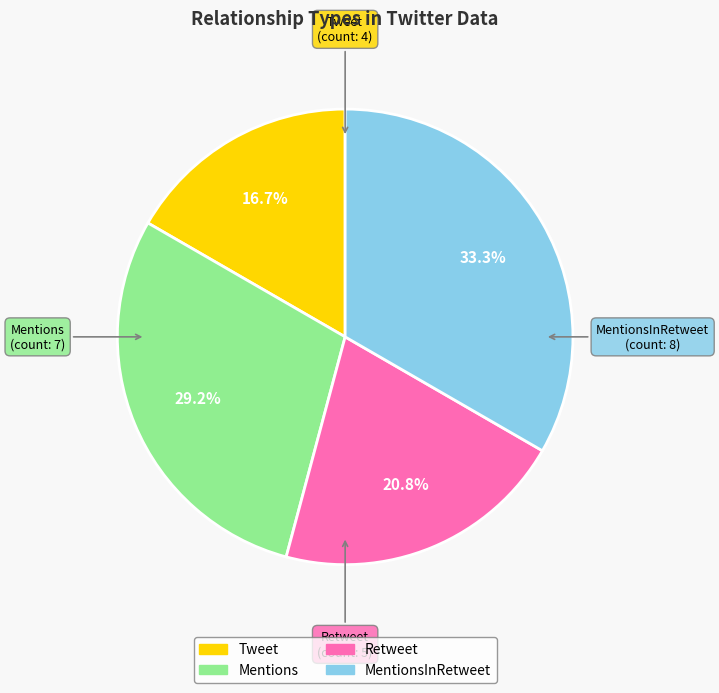

Does any single category account for the majority?

No